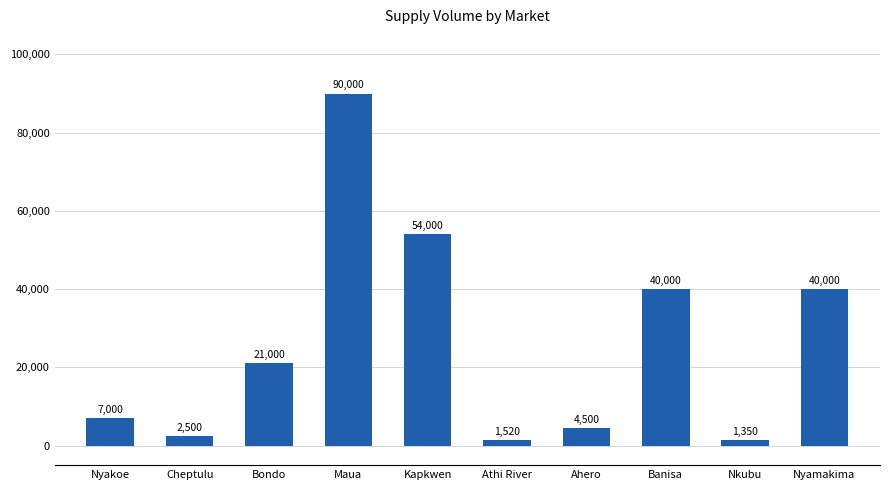

What is the difference between the maximum and minimum values?

88650